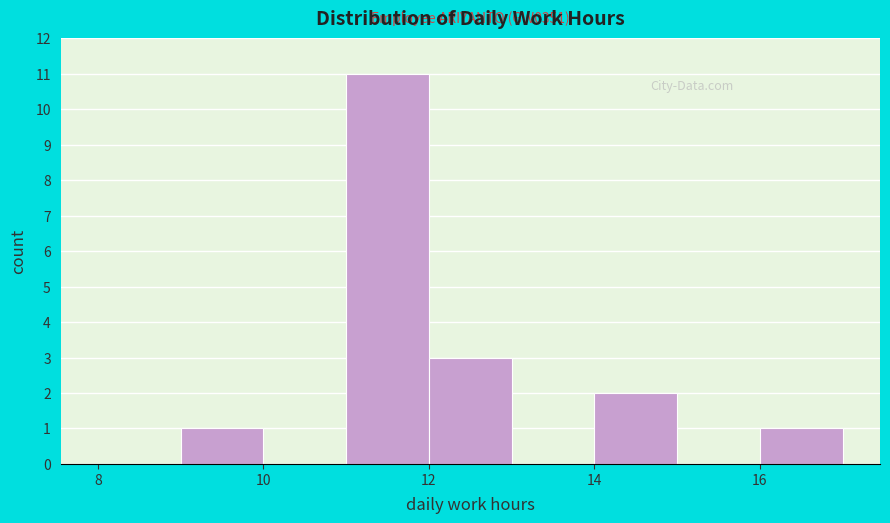

Which range on the x-axis has the tallest bar?

11 to 12